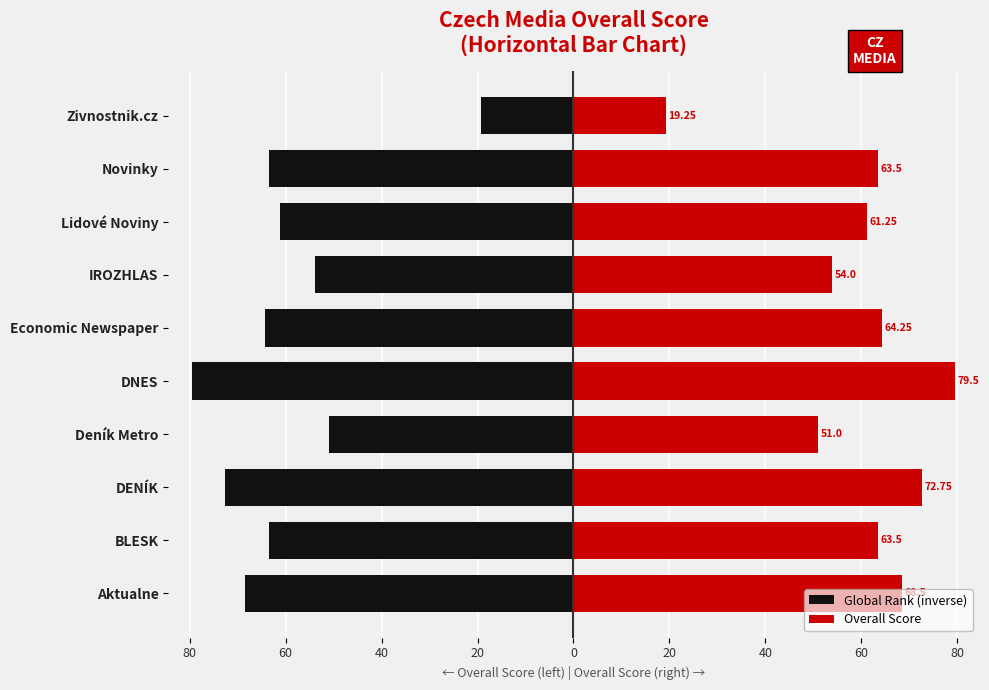

Which series has the largest range (max minus min)?

Global Rank (inverse)